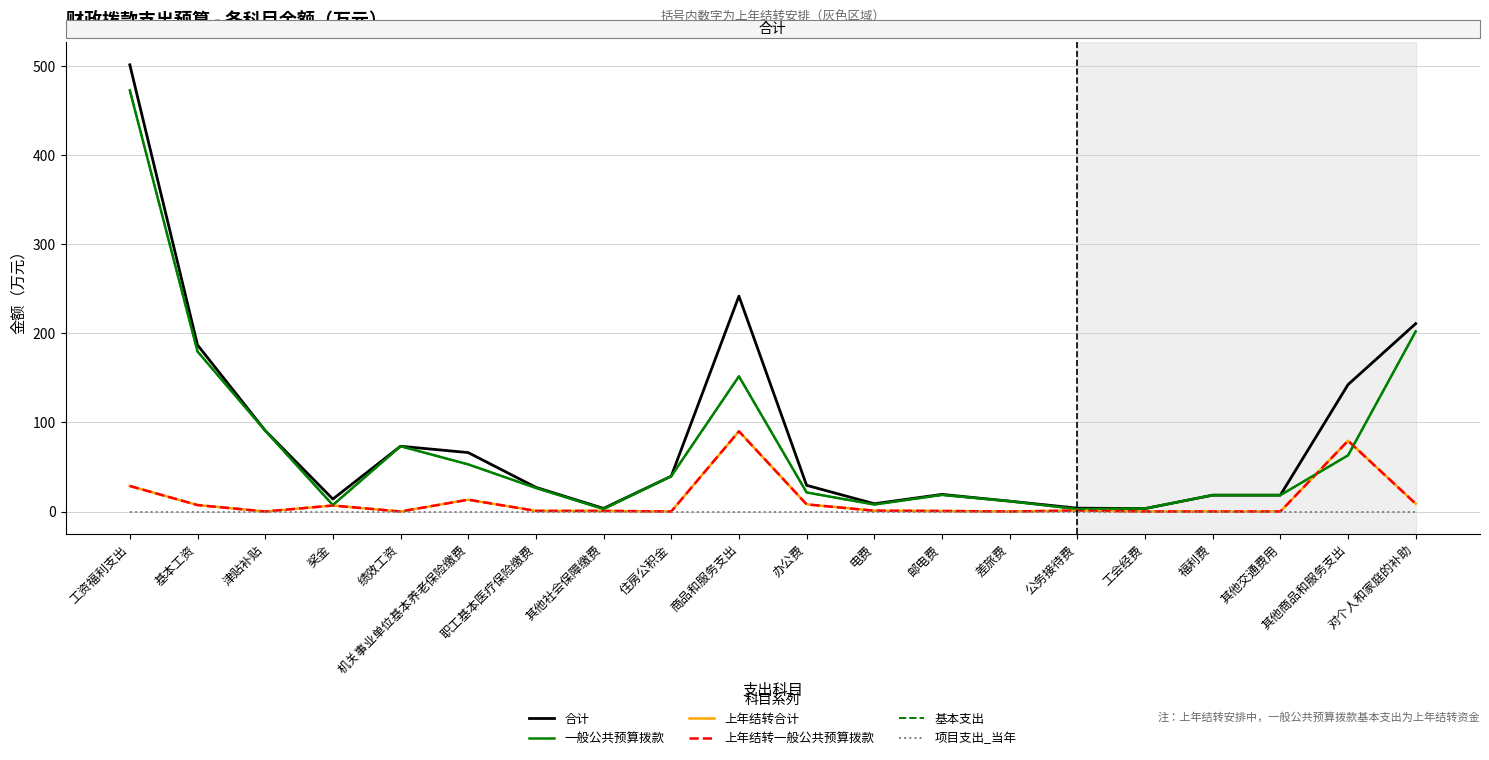

Is this an area chart (filled region under the line)?

No